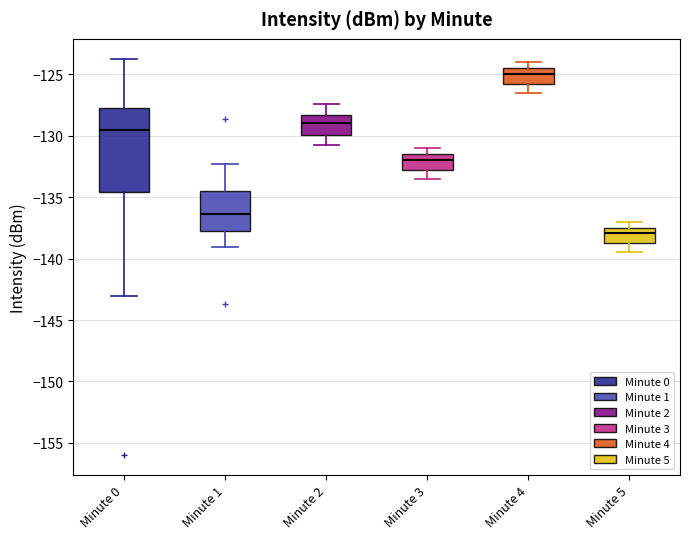

Where is the lower edge of the box for Minute 3 on the y-axis? The values are not printed on the chart, so give them approximately, as read against the axis.

-133.0